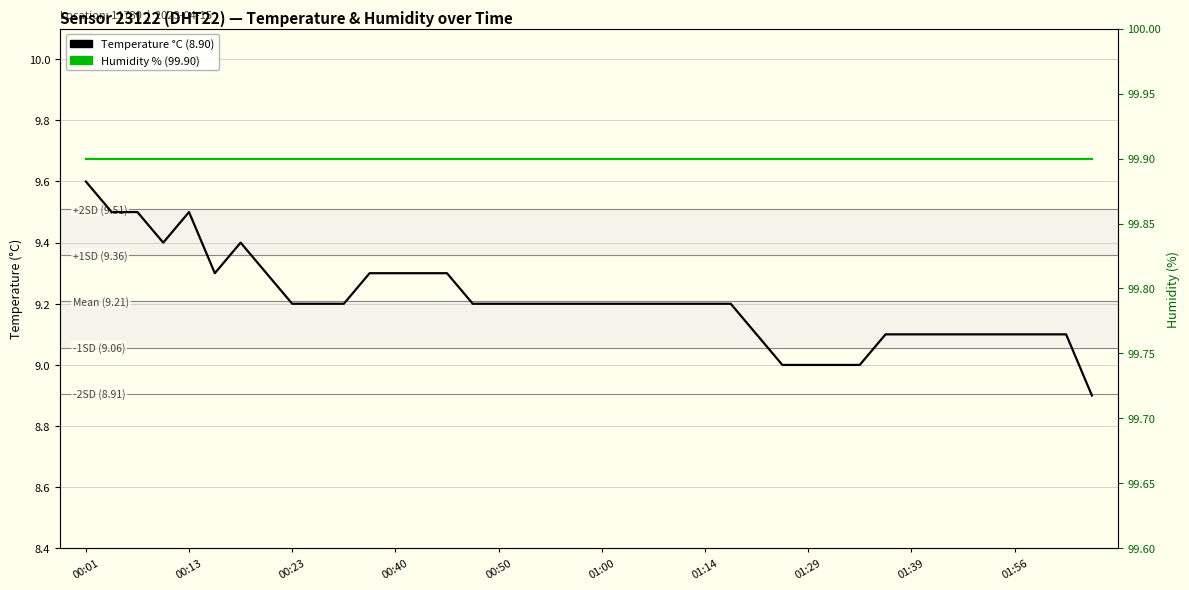

How many distinct data groups are displayed?

2